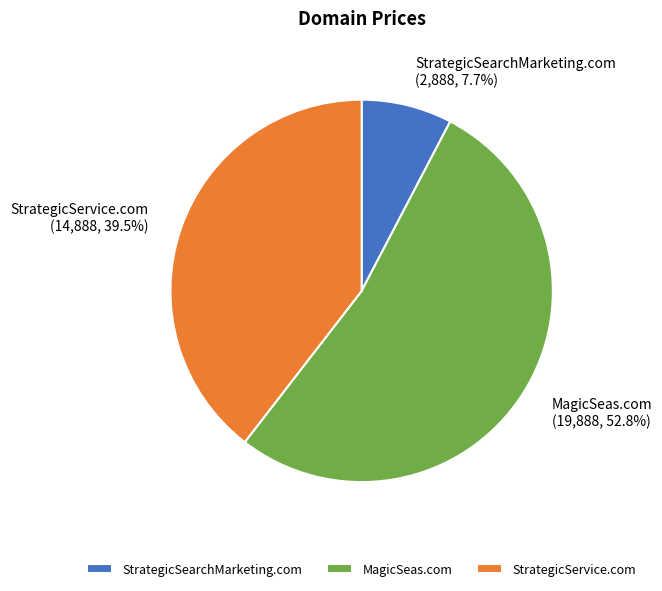

True or false: MagicSeas.com accounts for 63% of the total.

False